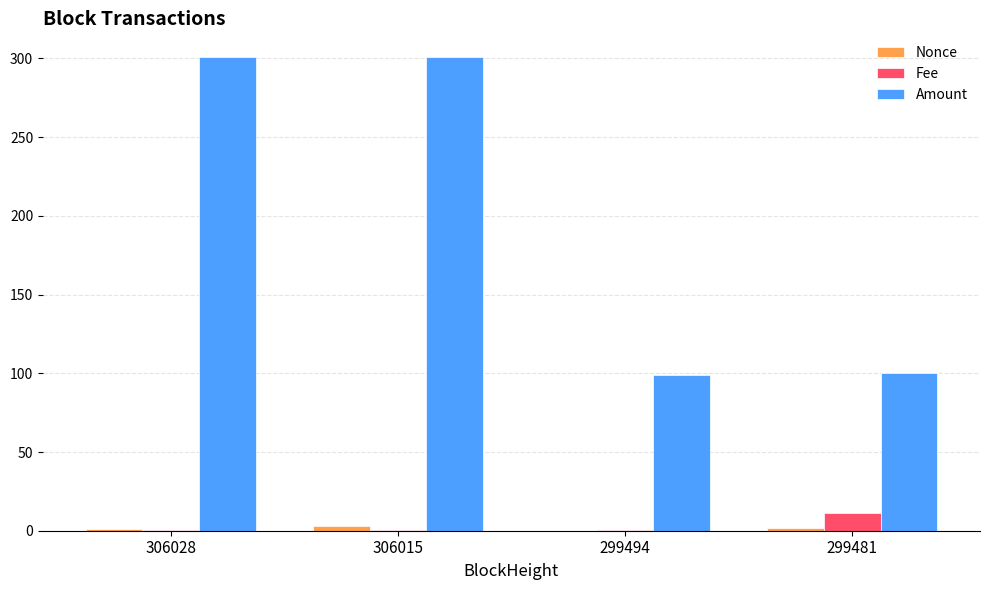

What is the greatest value displayed?

300.9